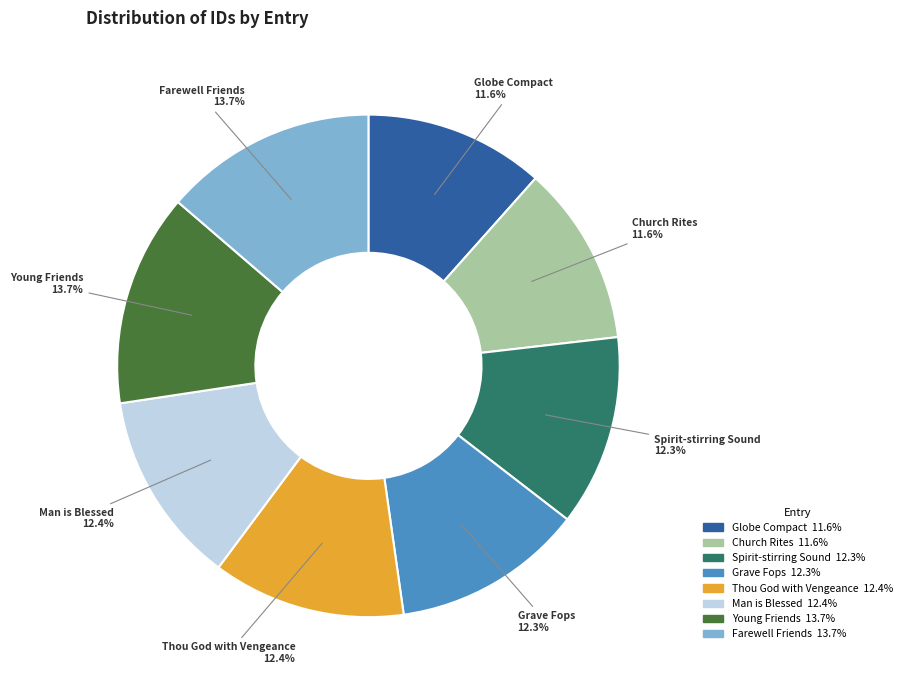

Do Thou God with Vengeance and Young Friends together represent more than half of the pie?

No